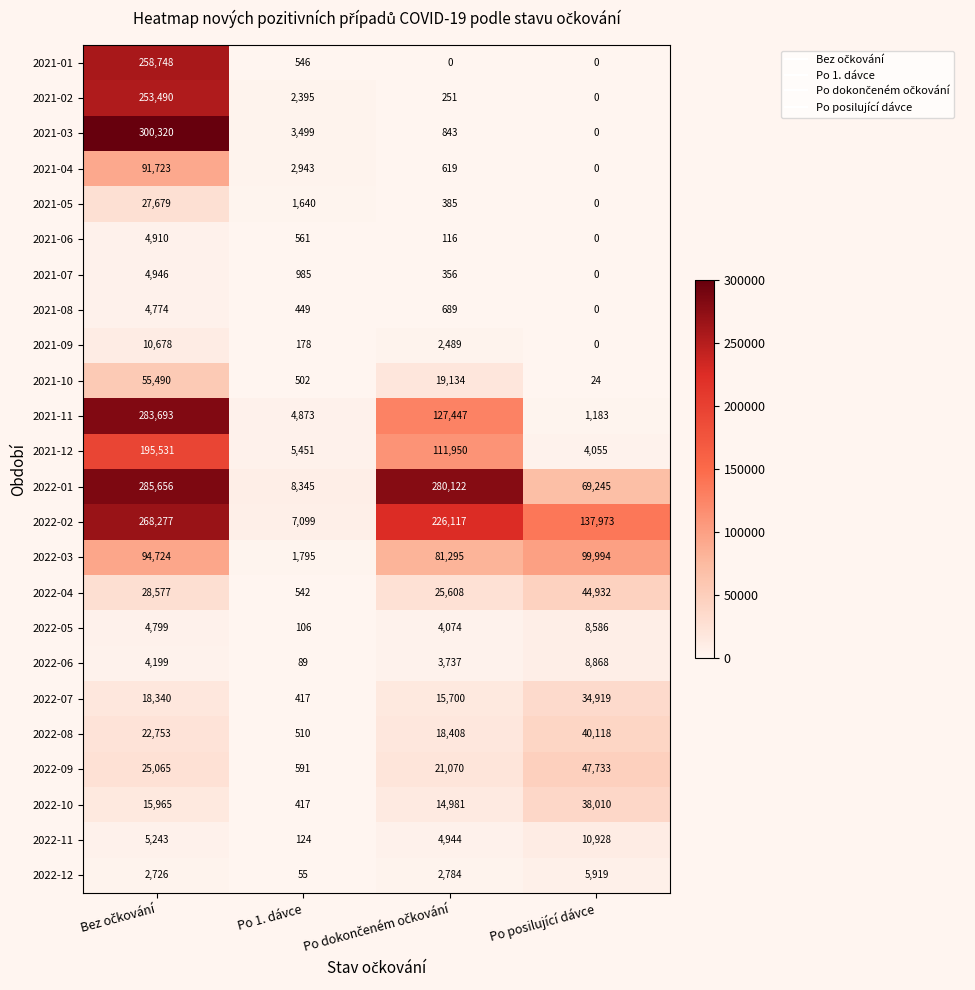

Is it true that 2021-07 equals 2599 at Po posilující dávce?

False